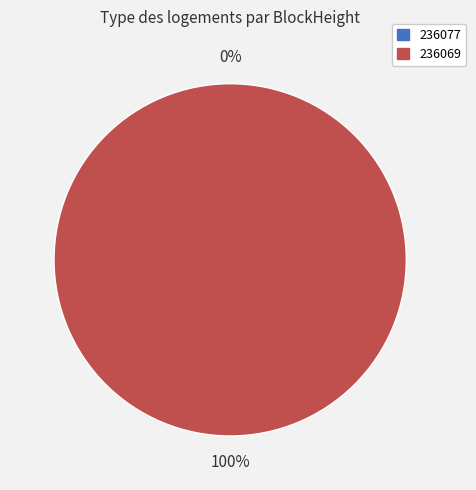

To the nearest percent, what is the difference between the 236069 and 236077 slice percentages?

100%